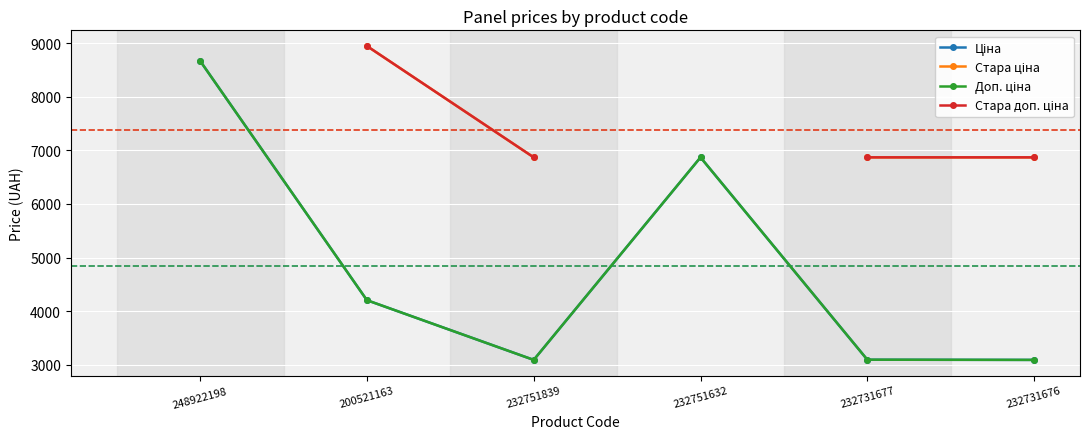

What are all the series names shown in the legend?

Ціна, Стара ціна, Доп. ціна, Стара доп. ціна